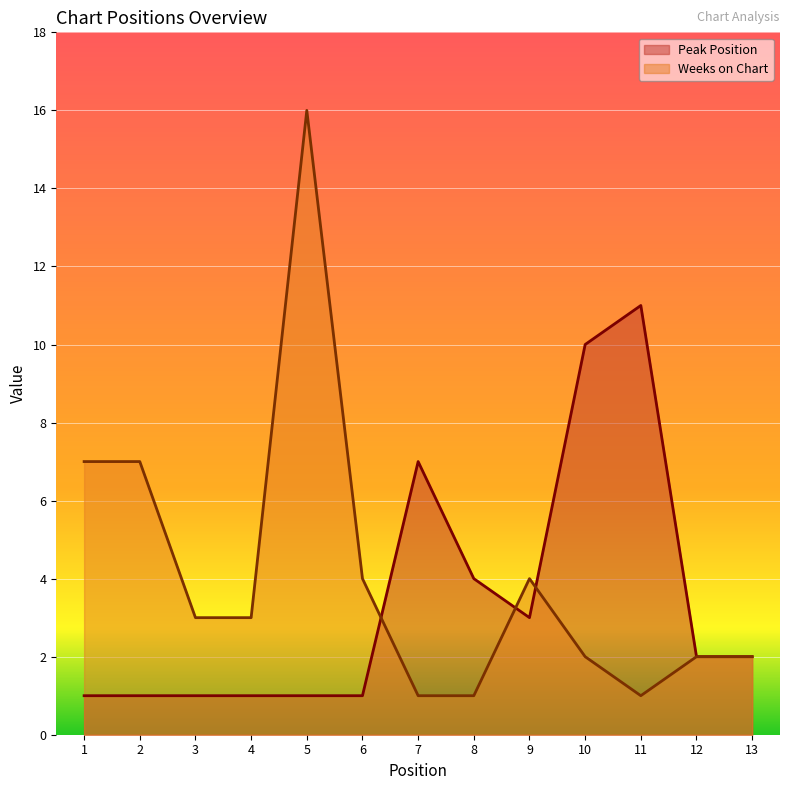

Between which two adjacent categories do Peak Position and Weeks on Chart first intersect?

6 and 7